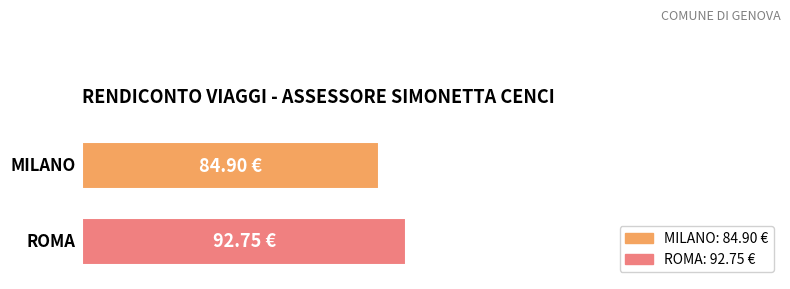

What is the greatest value displayed?

92.8